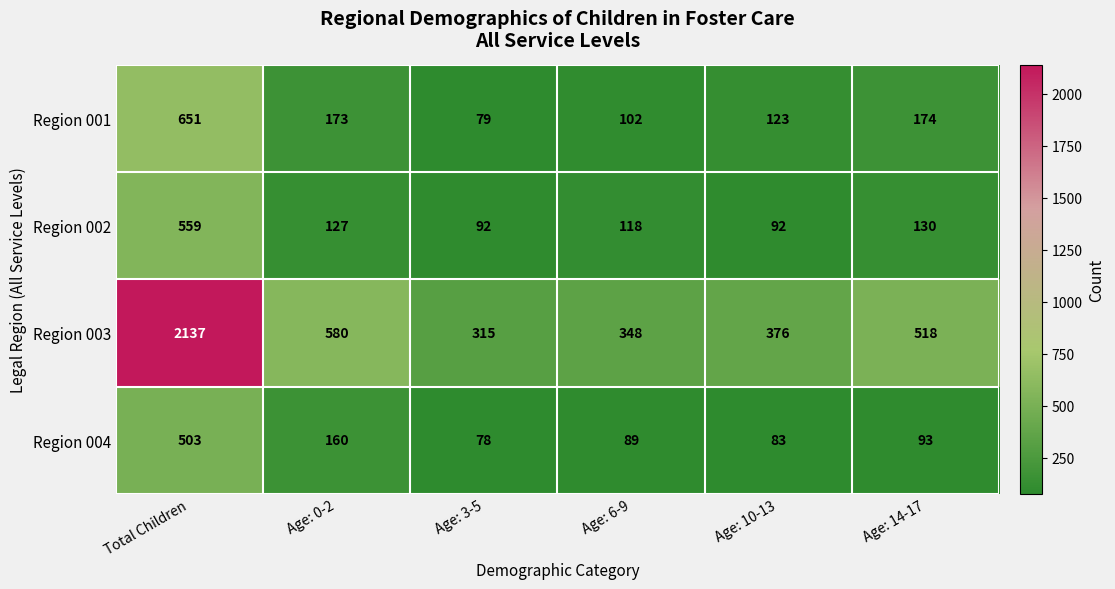

What is the difference between the Region 003 values at Age: 3-5 and Age: 6-9?

33